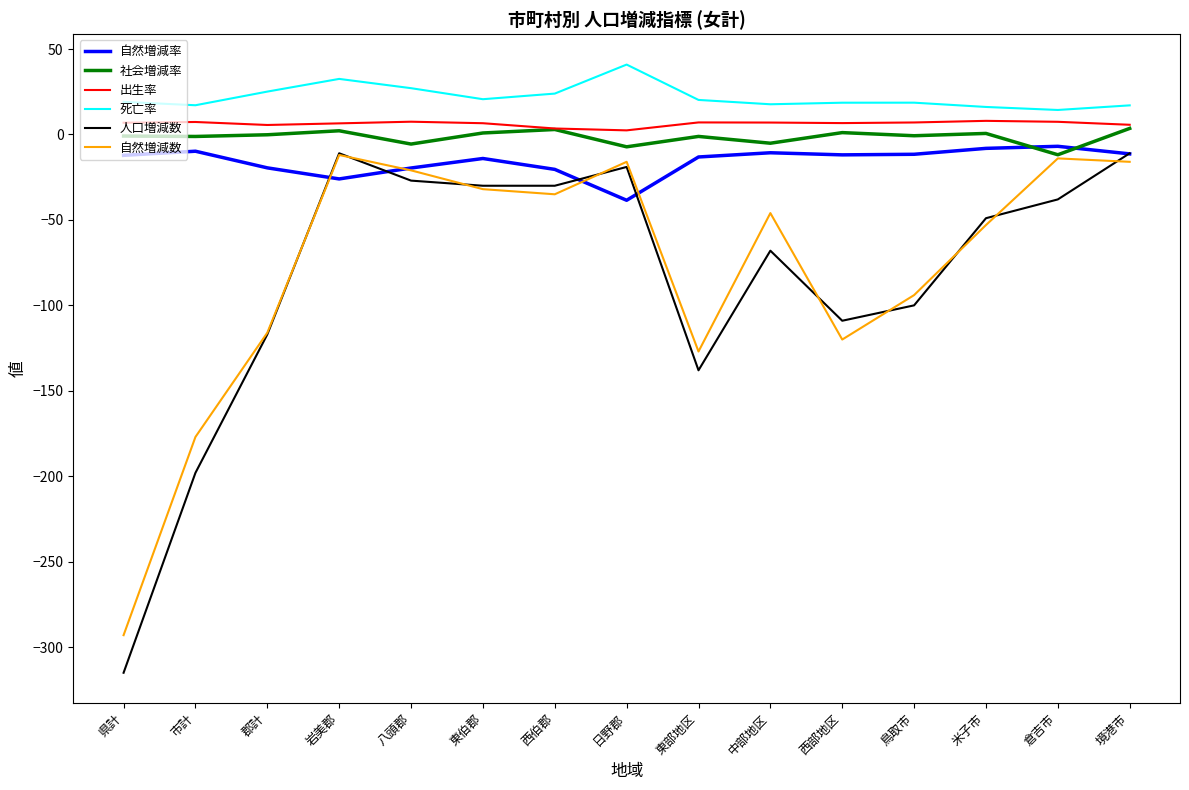

True or false: 自然増減数 has a value of -18.1 at 西伯郡.

False